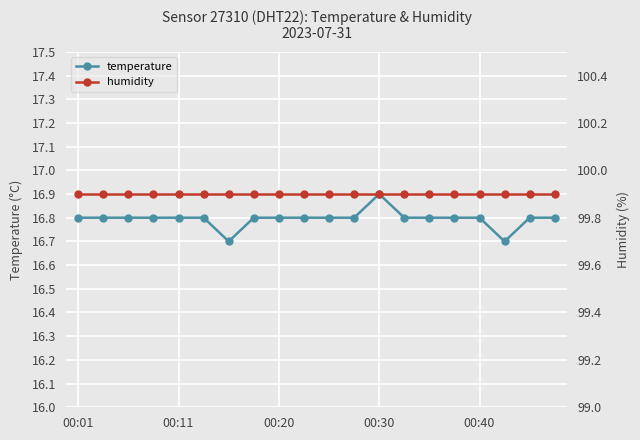

Where is the first local minimum for temperature?

6